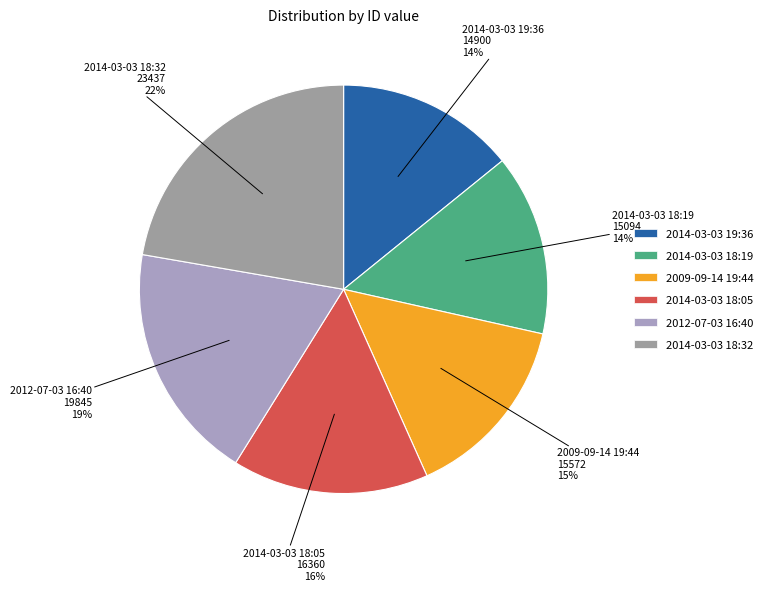

To the nearest percent, what percentage of the pie is 2014-03-03 18:32?

22%